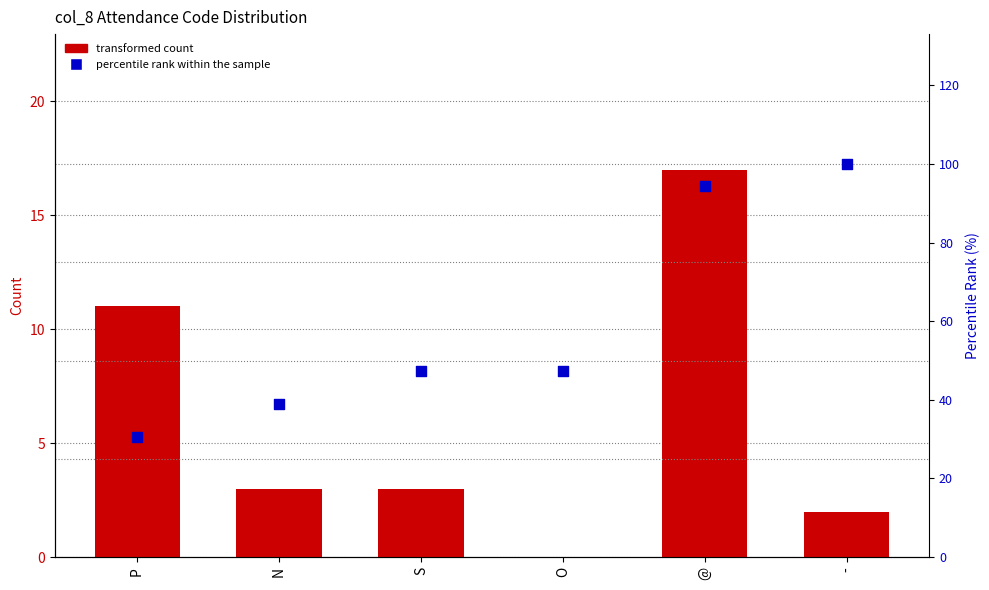

Which series contains the lowest Y value?

transformed count